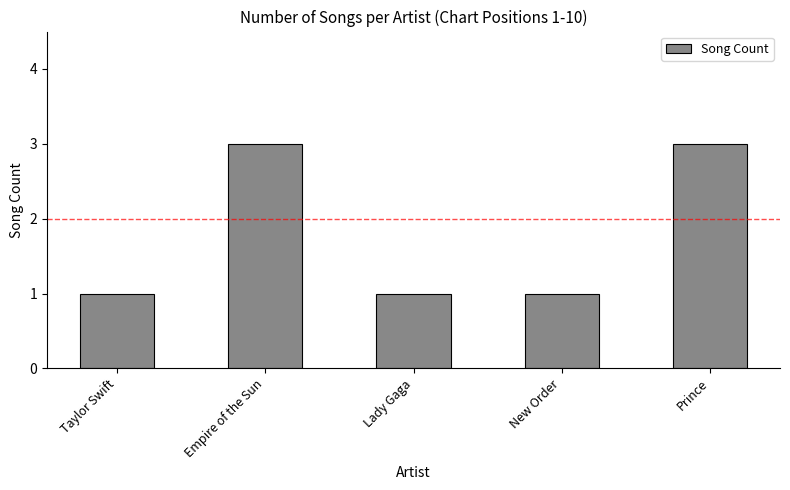

What is the sum of the values at New Order and Prince?

4